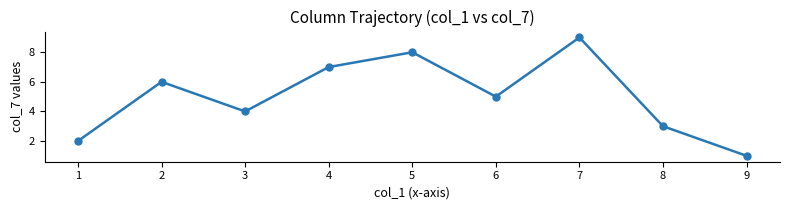

Which label corresponds to the largest value in the chart?

7